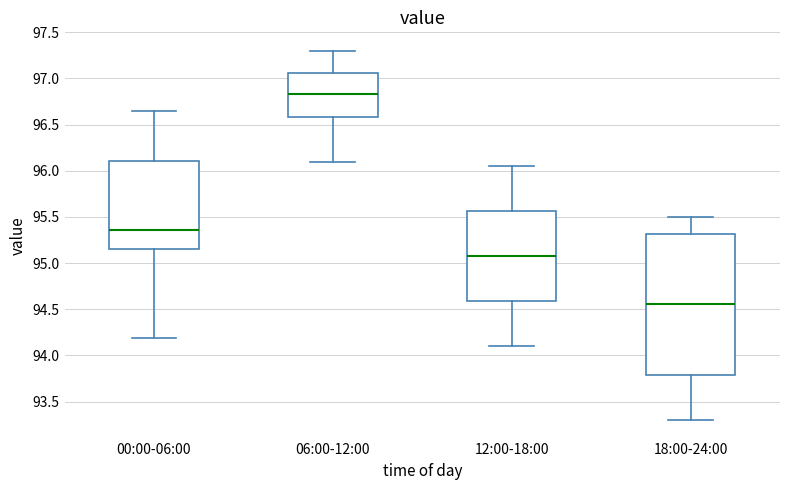

Where does the median line of the box for 00:00-06:00 sit on the y-axis? The values are not printed on the chart, so give them approximately, as read against the axis.

95.35